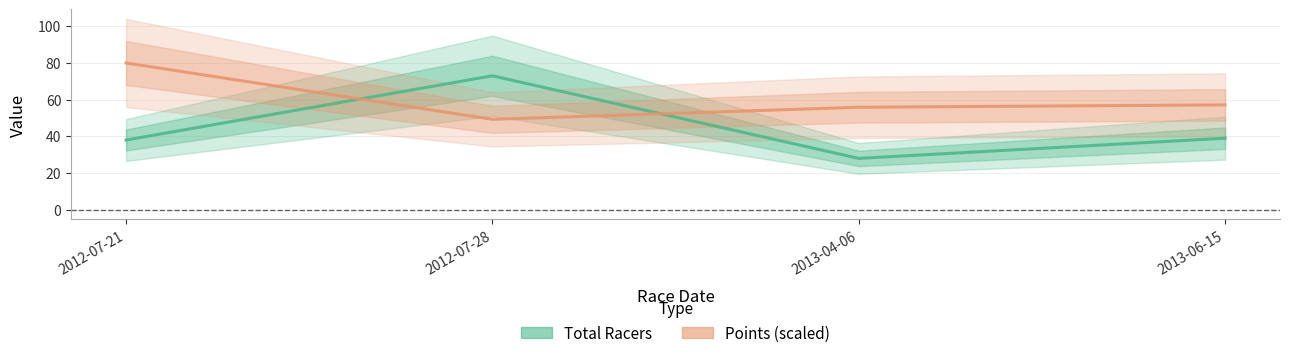

Is it true that Total Racers equals 73.0 at 2012-07-28?

True